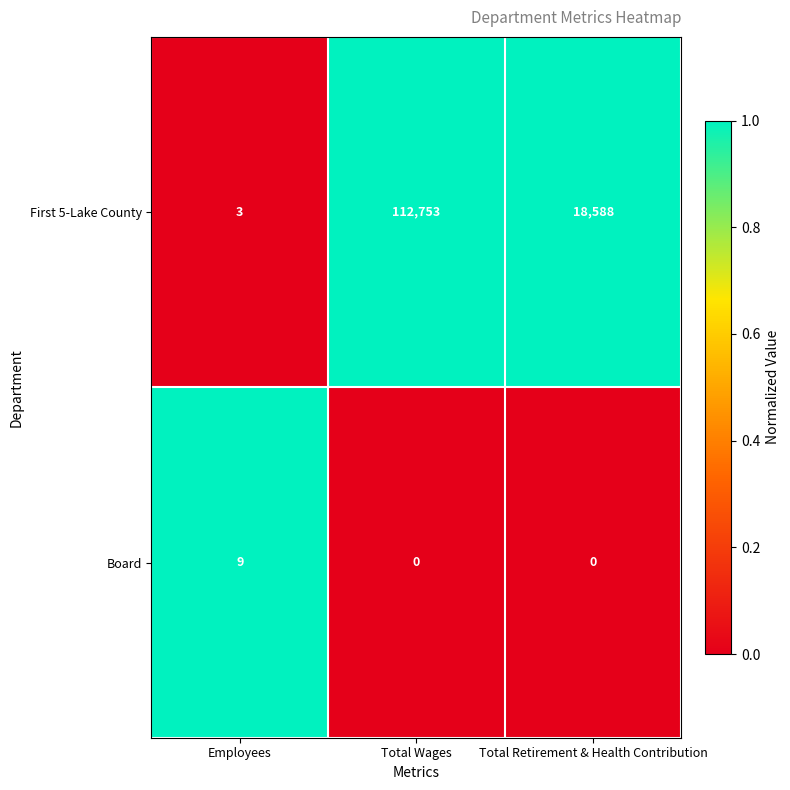

Rank the series by their maximum value, from lowest to highest.

Board, First 5-Lake County